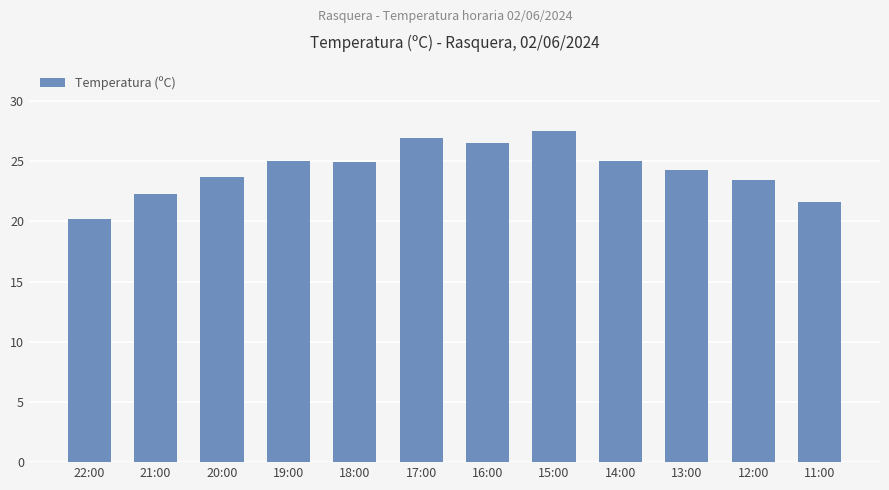

What is the minimum value shown in the chart?

20.2